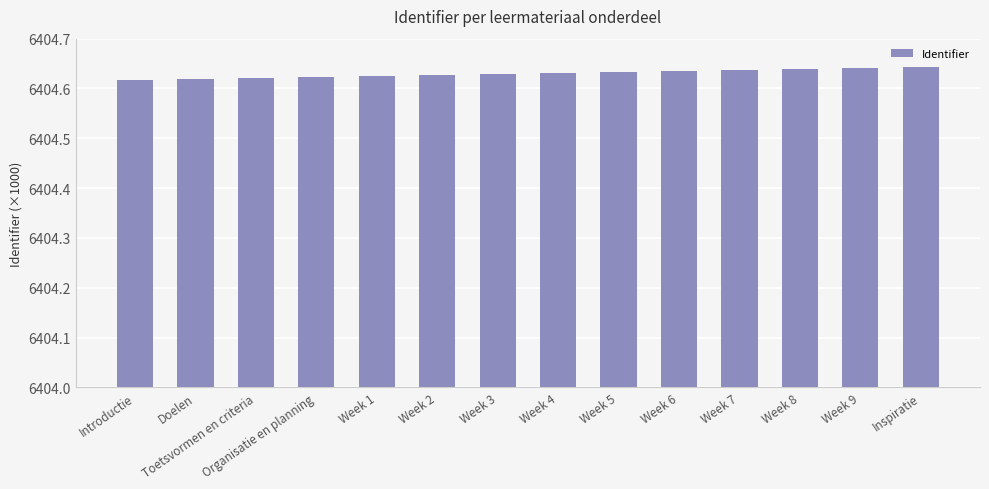

What is the sum of the values at Inspiratie and Toetsvormen en criteria?

12809.3